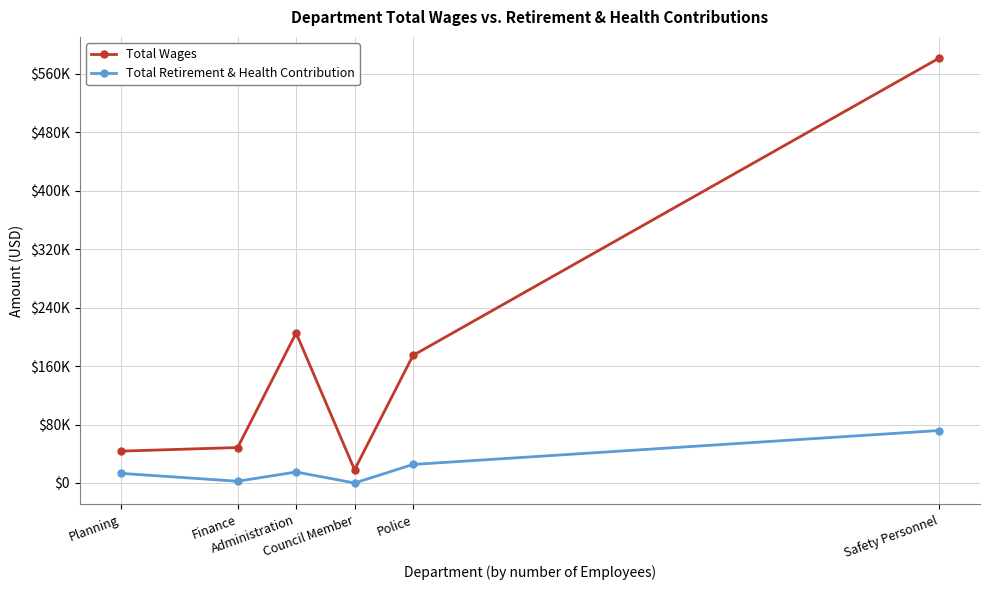

What is the label of the 2nd point from the right?

Police